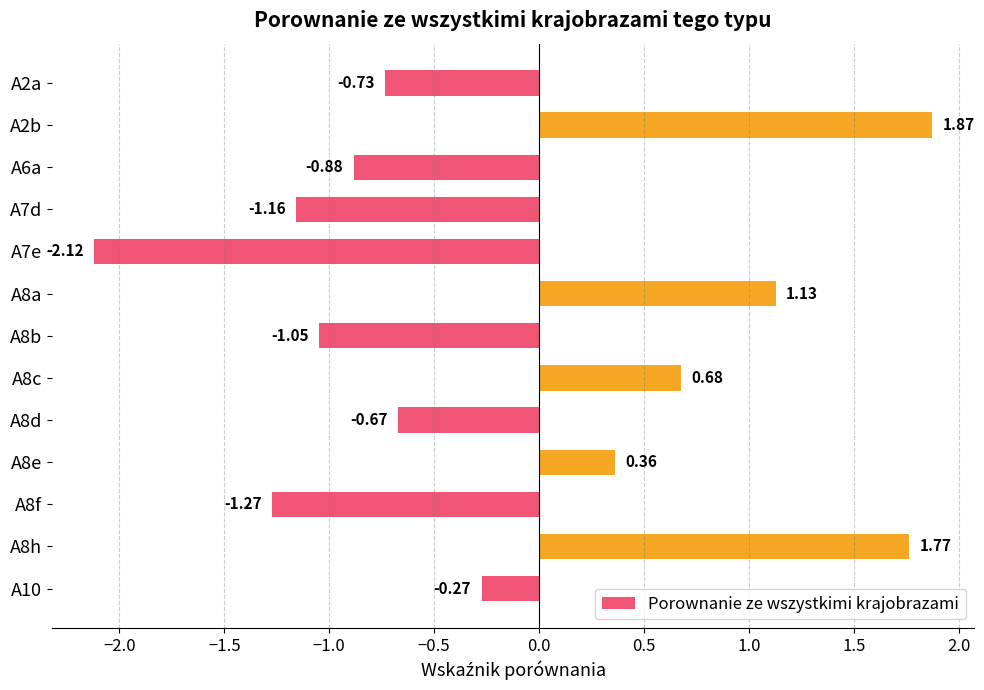

What is the difference between the second highest and minimum values?

3.9